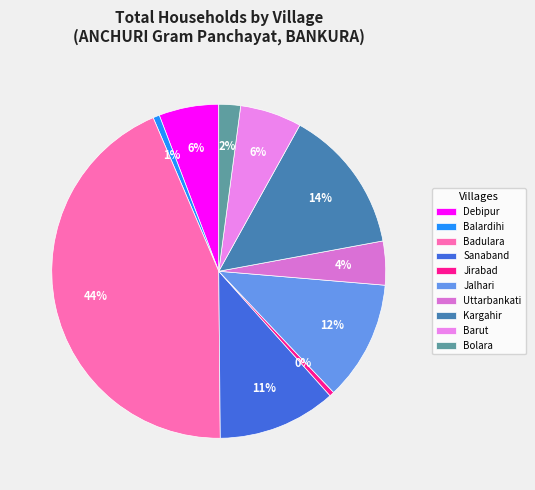

How many slices are in this pie chart?

10